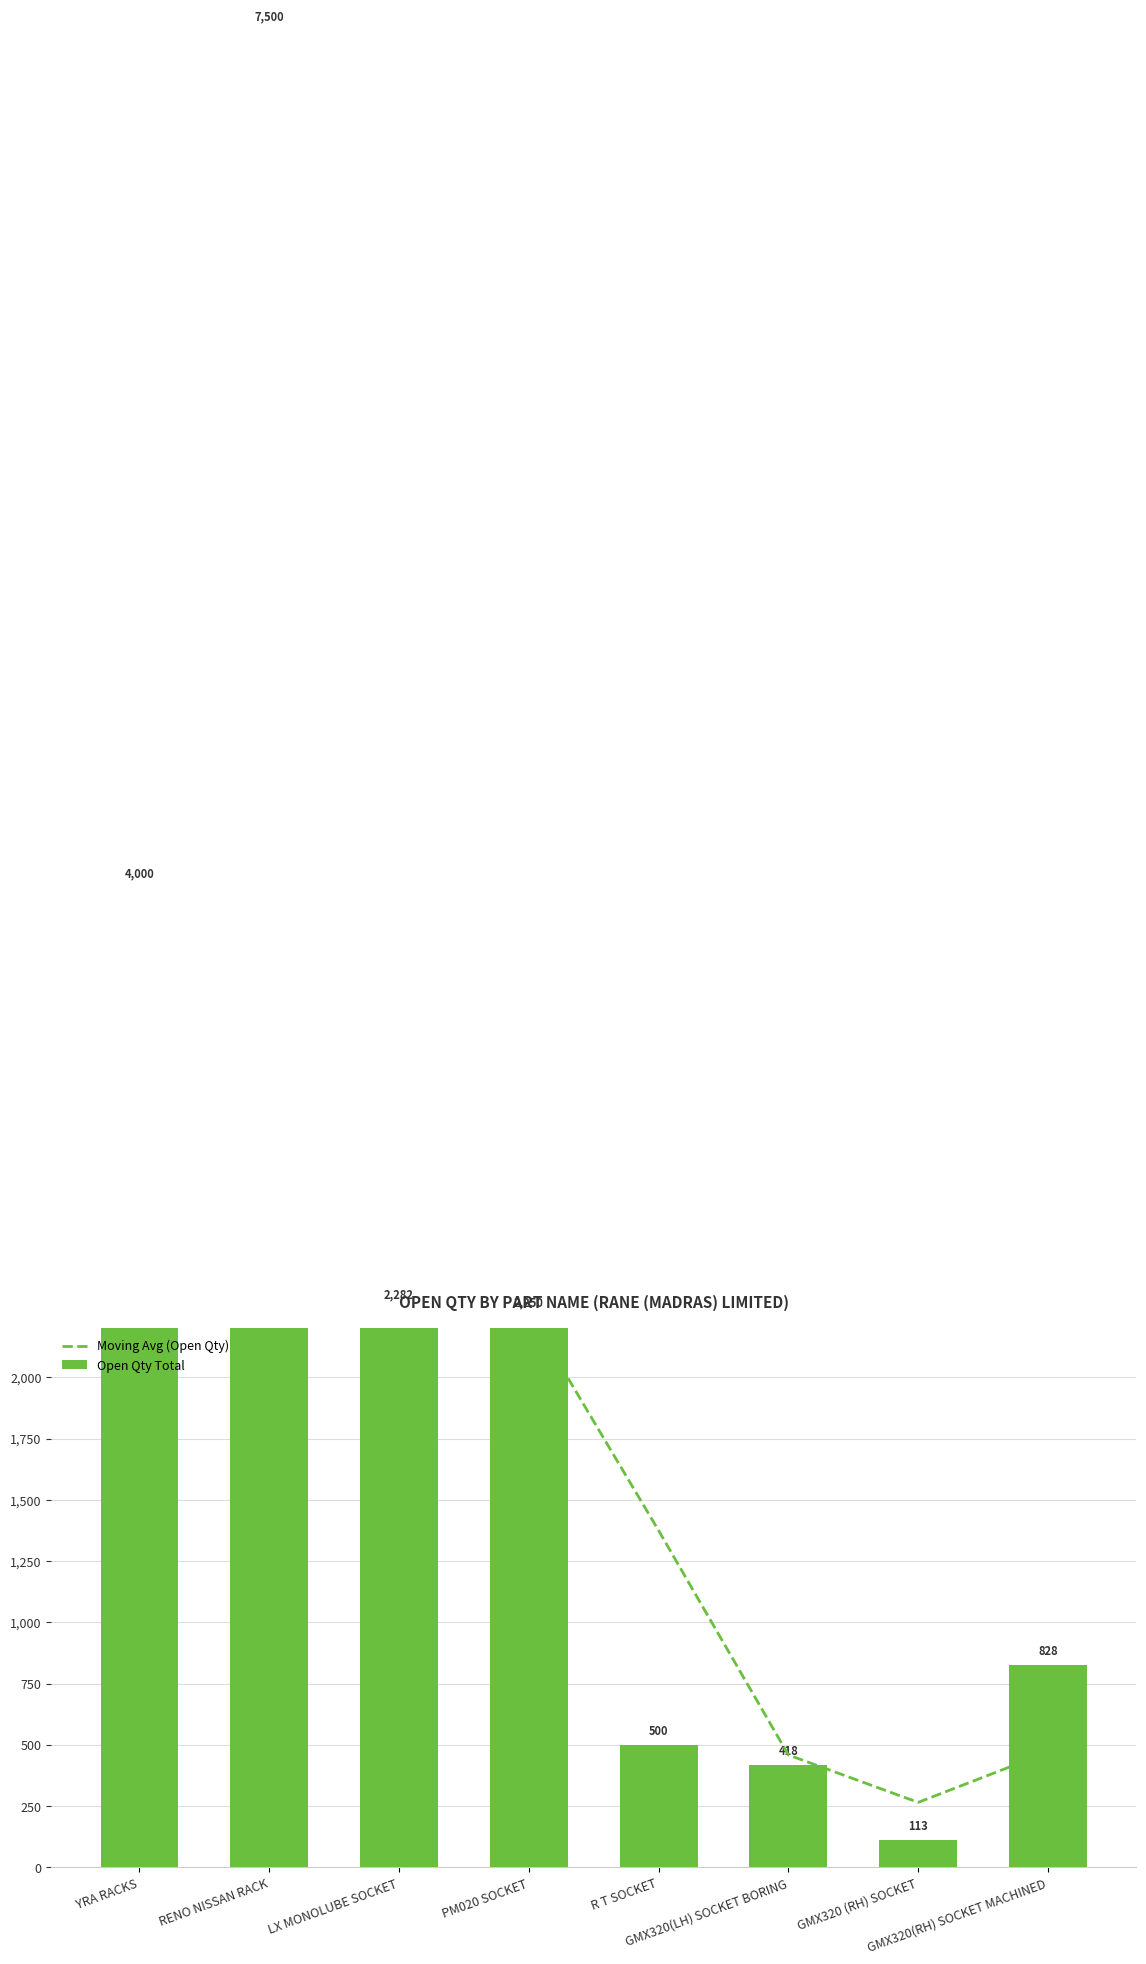

What is the difference between the highest and lowest values at R T SOCKET?

875.0